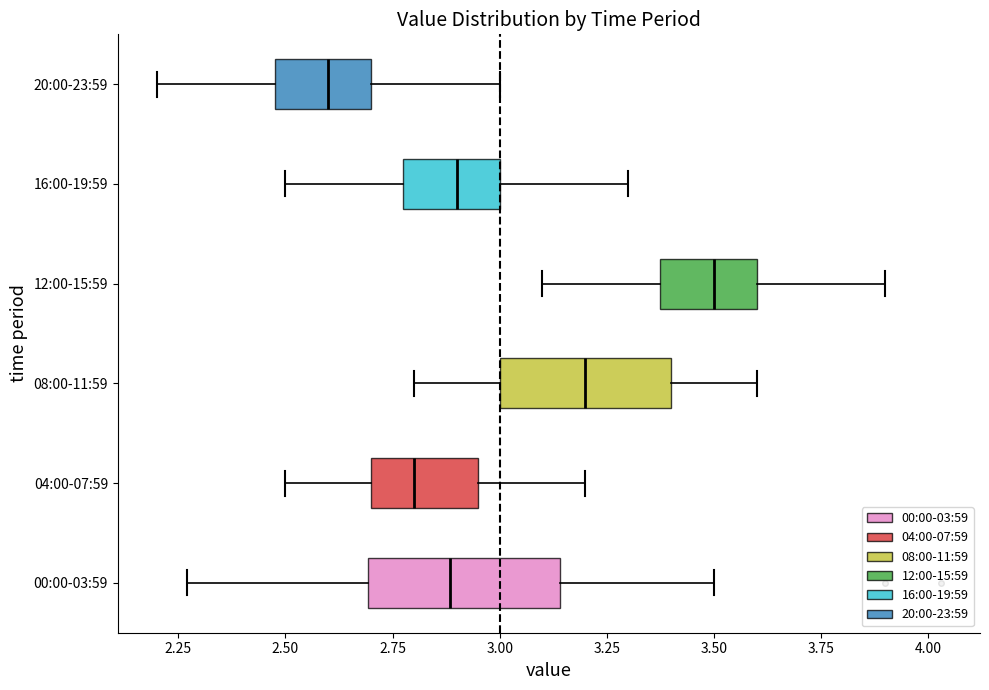

Where does the left whisker of the box for 08:00-11:59 end on the x-axis? The values are not printed on the chart, so give them approximately, as read against the axis.

2.80